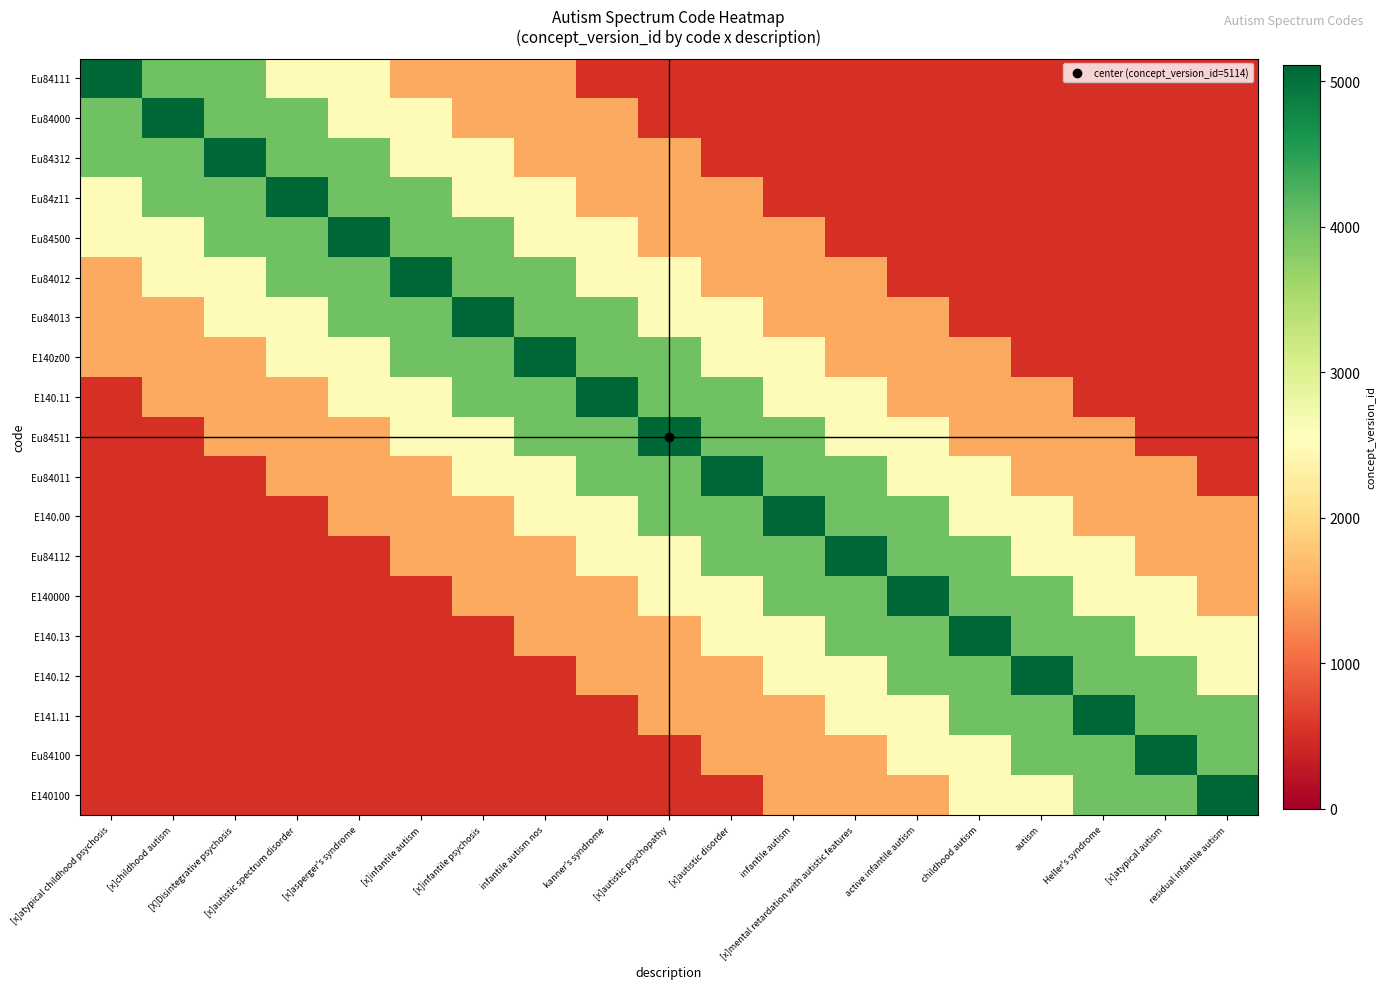

At which category is the sum across all series the highest?

infantile autism nos